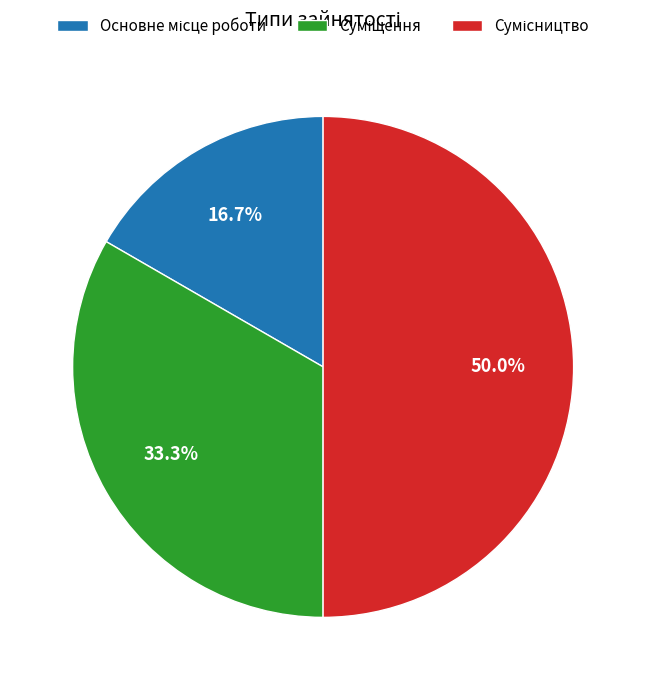

To the nearest percent, what percentage of the pie is Основне місце роботи?

17%